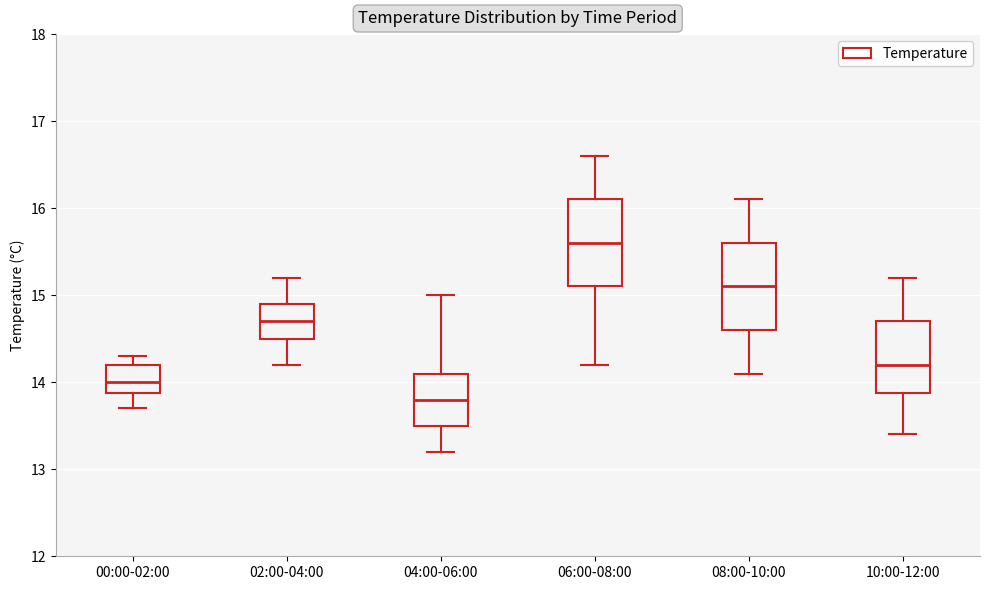

Reading left to right, transcribe this box plot: for each box, give where its median line is, the range the box spans, and where its two whiskers end, as read against the y-axis. The values are not printed on the chart, so give them approximately, as read against the axis.

00:00-02:00: median 14.0, box 13.9 to 14.2, whiskers 13.7 to 14.3
02:00-04:00: median 14.7, box 14.5 to 14.9, whiskers 14.2 to 15.2
04:00-06:00: median 13.8, box 13.5 to 14.1, whiskers 13.2 to 15.0
06:00-08:00: median 15.6, box 15.1 to 16.1, whiskers 14.2 to 16.6
08:00-10:00: median 15.1, box 14.6 to 15.6, whiskers 14.1 to 16.1
10:00-12:00: median 14.2, box 13.9 to 14.7, whiskers 13.4 to 15.2